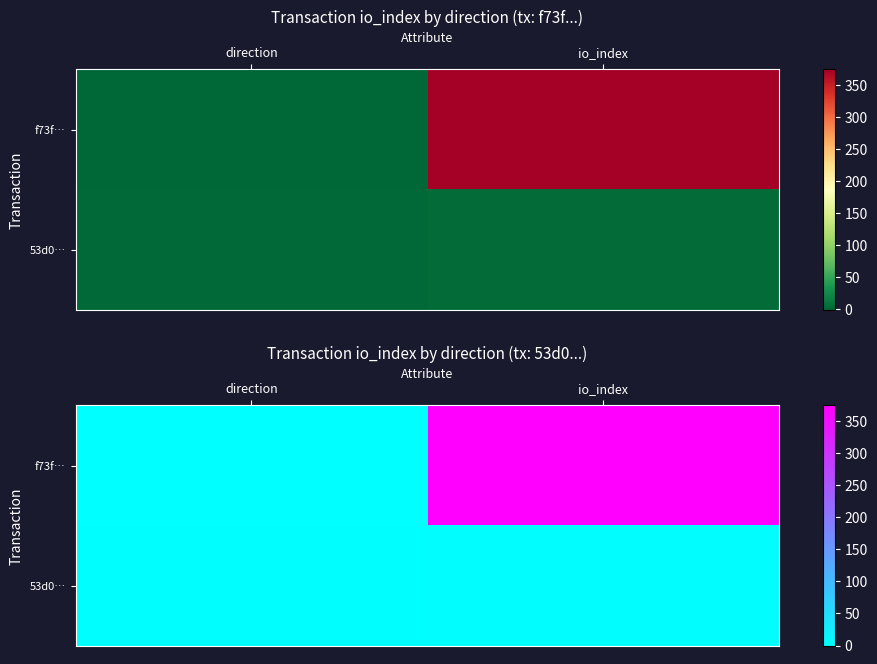

How many f73f… values are between -1 and 375?

2